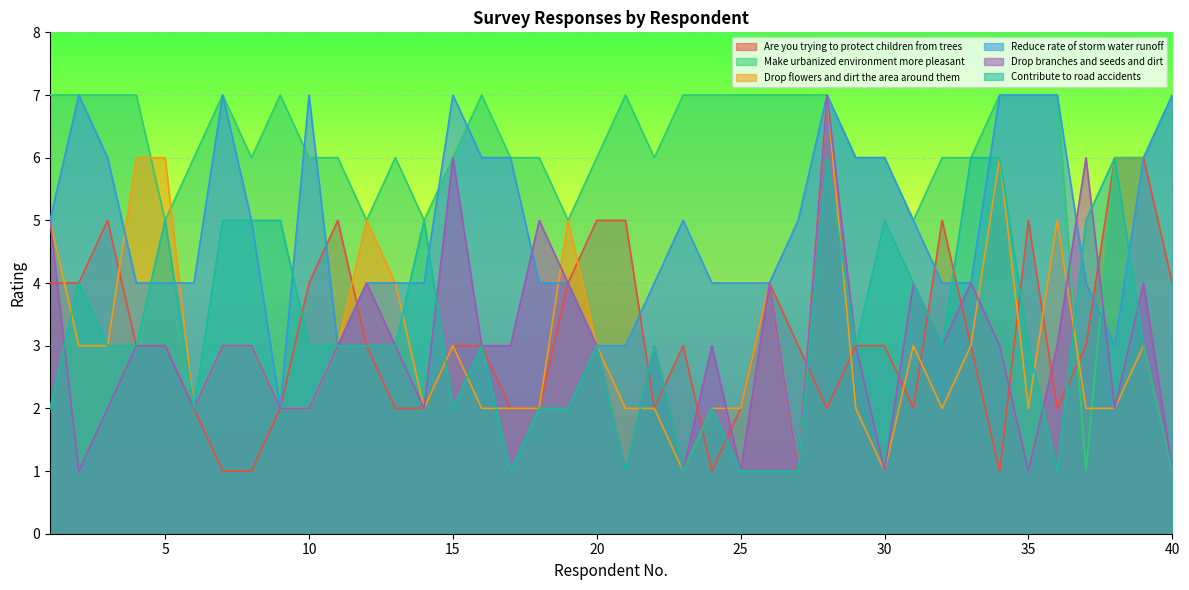

True or false: Make urbanized environment more pleasant has more than 1 points higher than both neighbors.

True